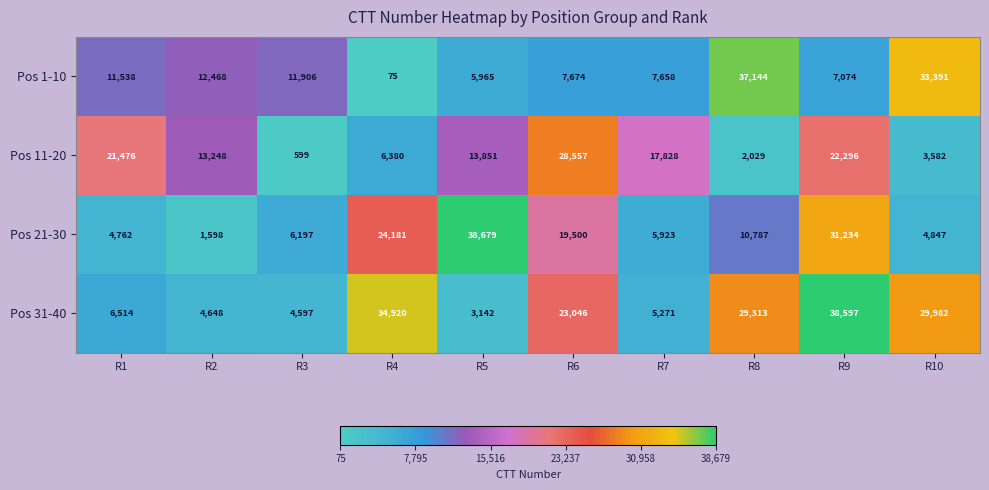

Which label corresponds to the largest value in the chart?

R5